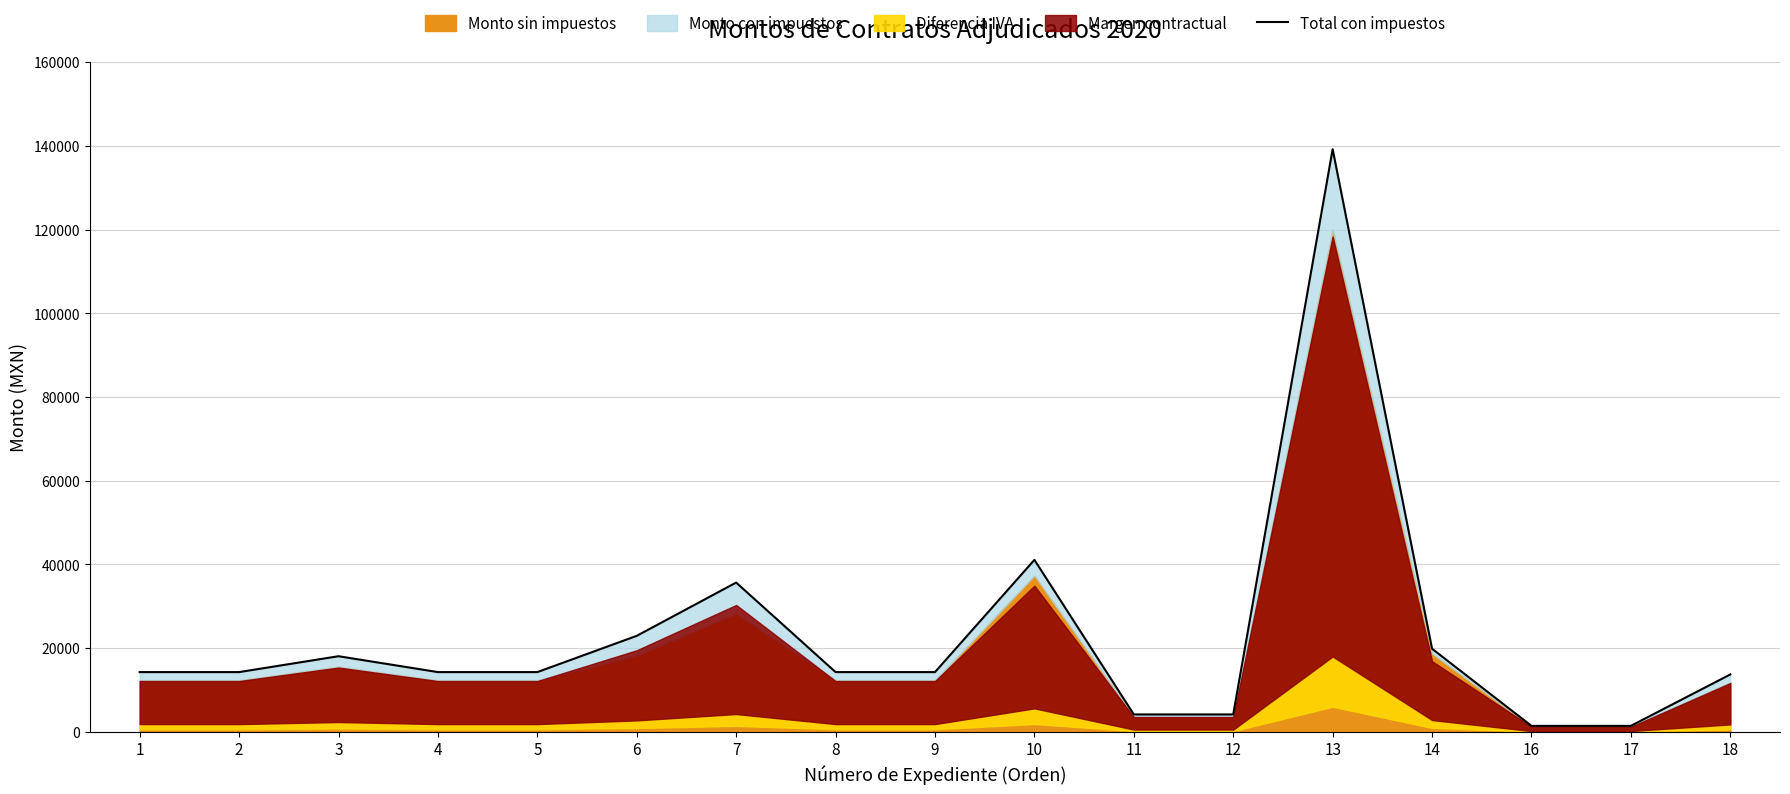

Reading left to right, what are all the values shown in this chart?

1=14268.0	2=14268.0	3=18061.2	4=14268.0	5=14268.0	6=22932.0	7=35660.4	8=14268.0	9=14268.0	10=41082.3	11=4148.0	12=4148.0	13=139200.0	14=19847.2	16=1414.0	17=1418.0	18=13703.6